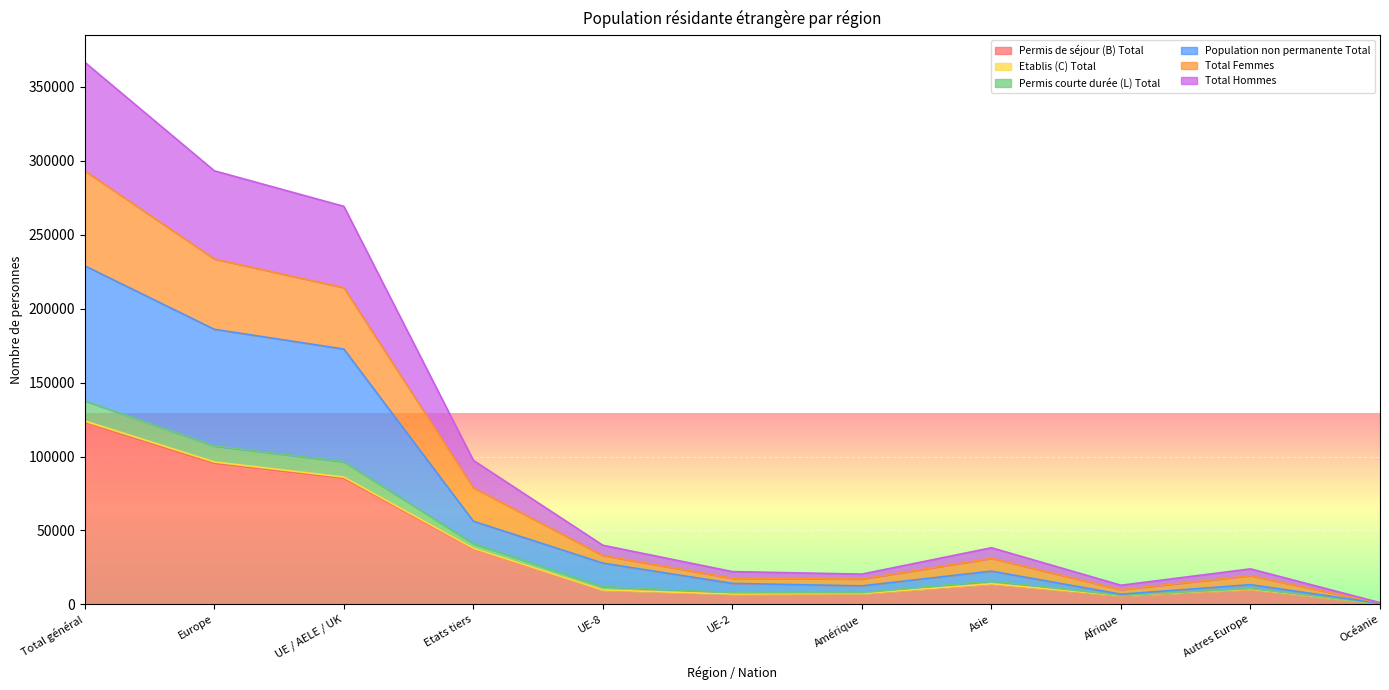

Rank the categories by Etablis (C) Total value from highest to lowest.

Total général, Europe, UE / AELE / UK, Etats tiers, Asie, Autres Europe, UE-8, Amérique, UE-2, Afrique, Océanie